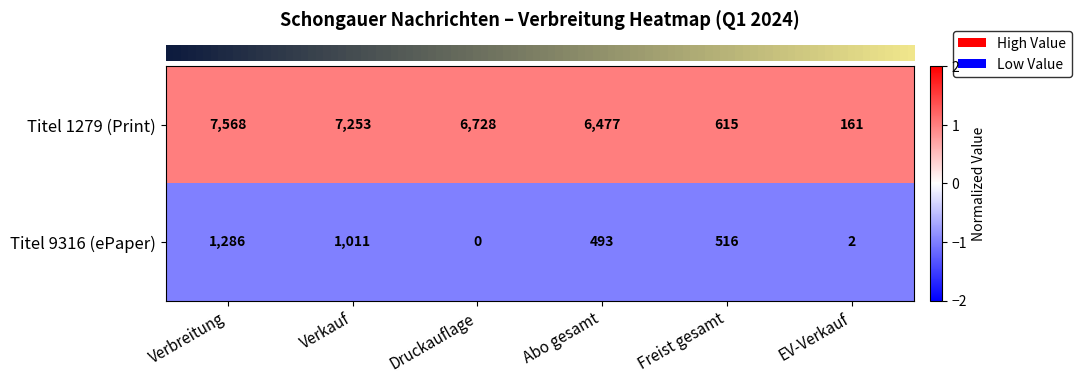

Which series changed the most between Verkauf and Freist gesamt?

Titel 1279 (Print)